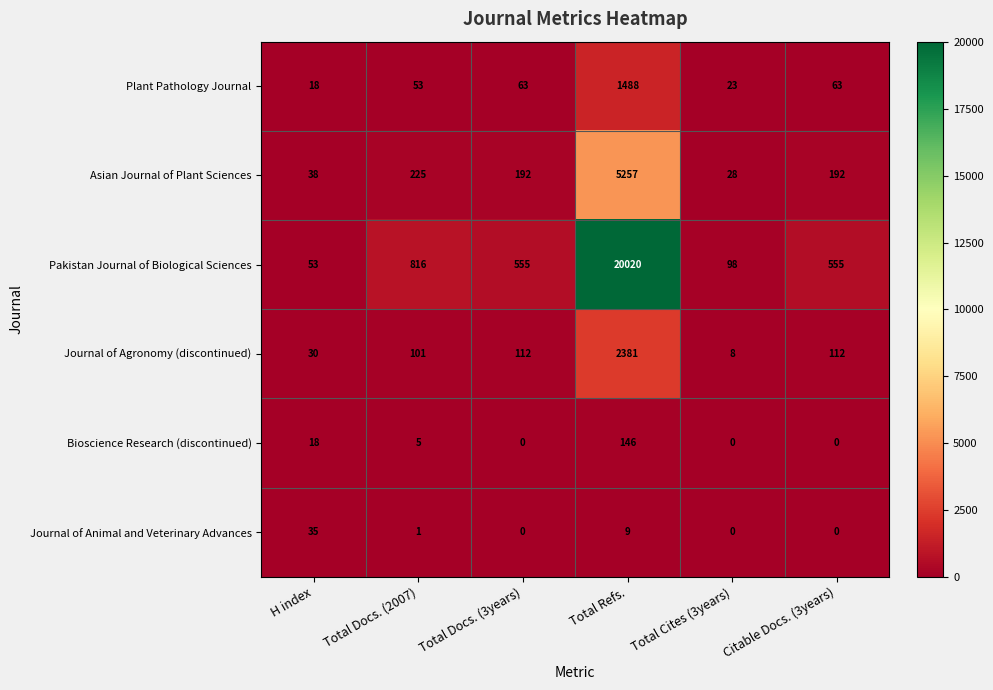

The Plant Pathology Journal series shows 63 at Total Docs. (3years). True or false?

True